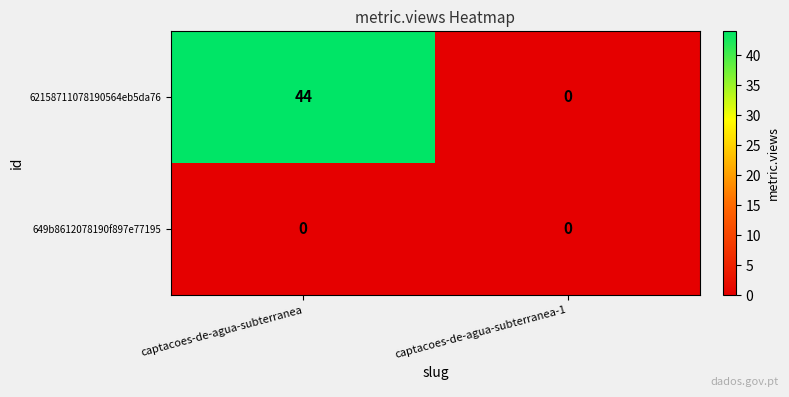

Reading right to left, list all the values displayed in this chart.

62158711078190564eb5da76: captacoes-de-agua-subterranea-1=0	captacoes-de-agua-subterranea=44
649b8612078190f897e77195: captacoes-de-agua-subterranea-1=0	captacoes-de-agua-subterranea=0